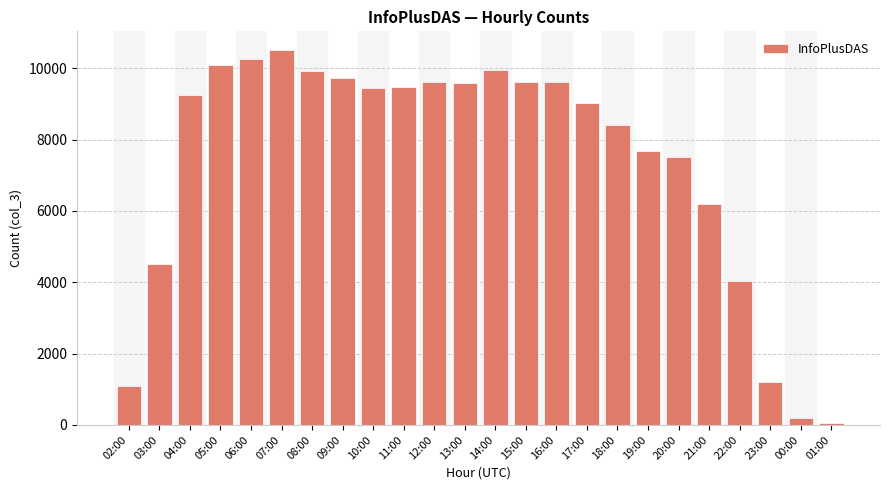

The chart shows a value of 9947 at 14:00. True or false?

True